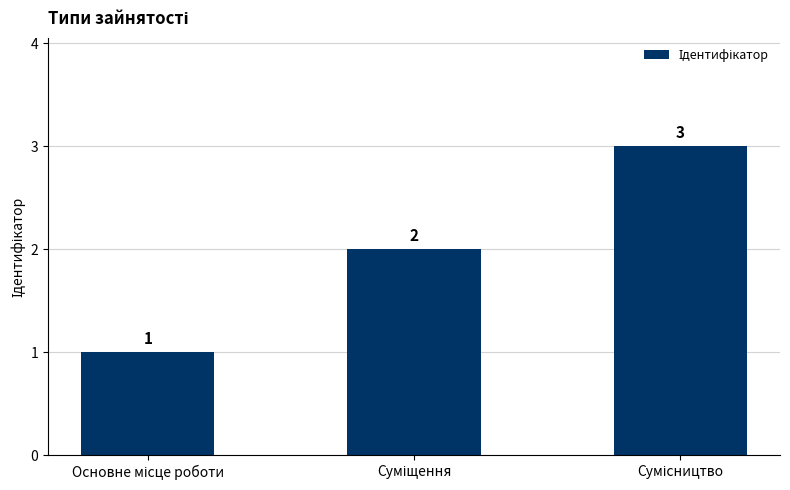

How many values are between 1 and 3?

3